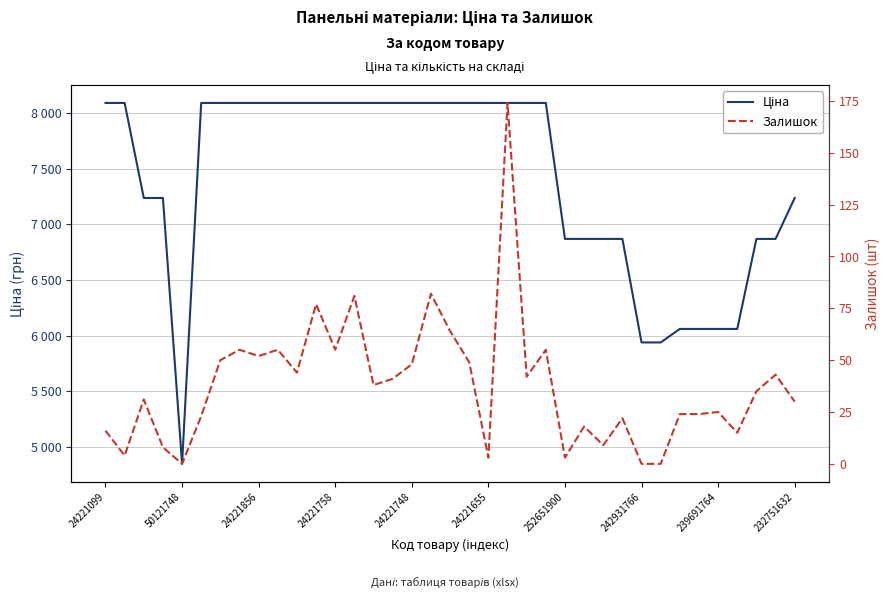

What is the greatest value displayed?

8089.0